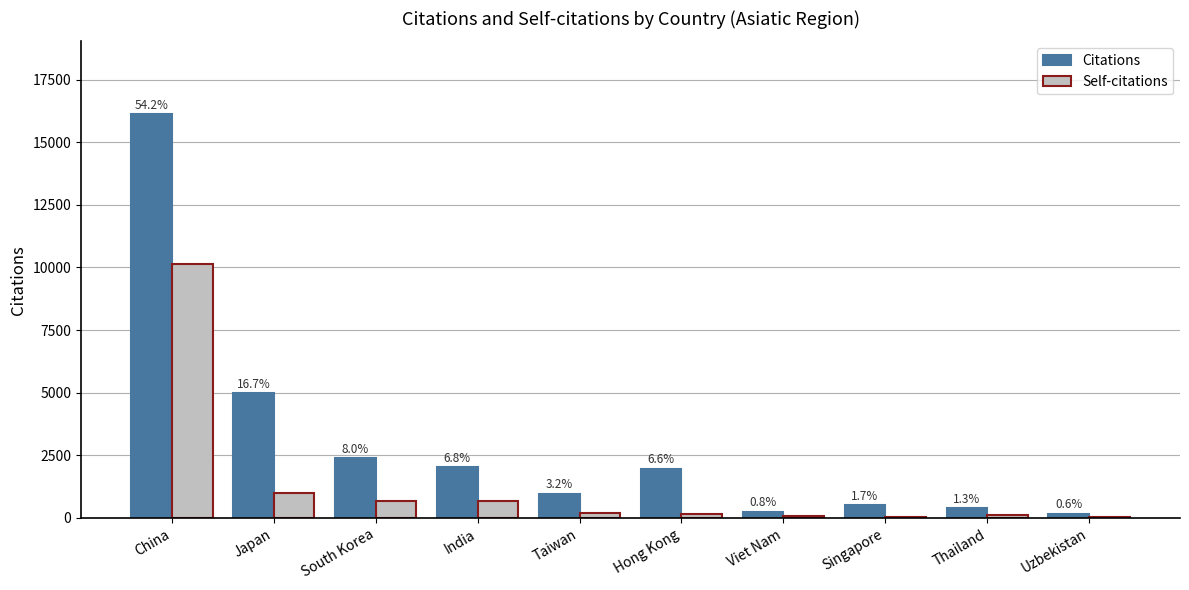

What are all the series names shown in the legend?

Citations, Self-citations